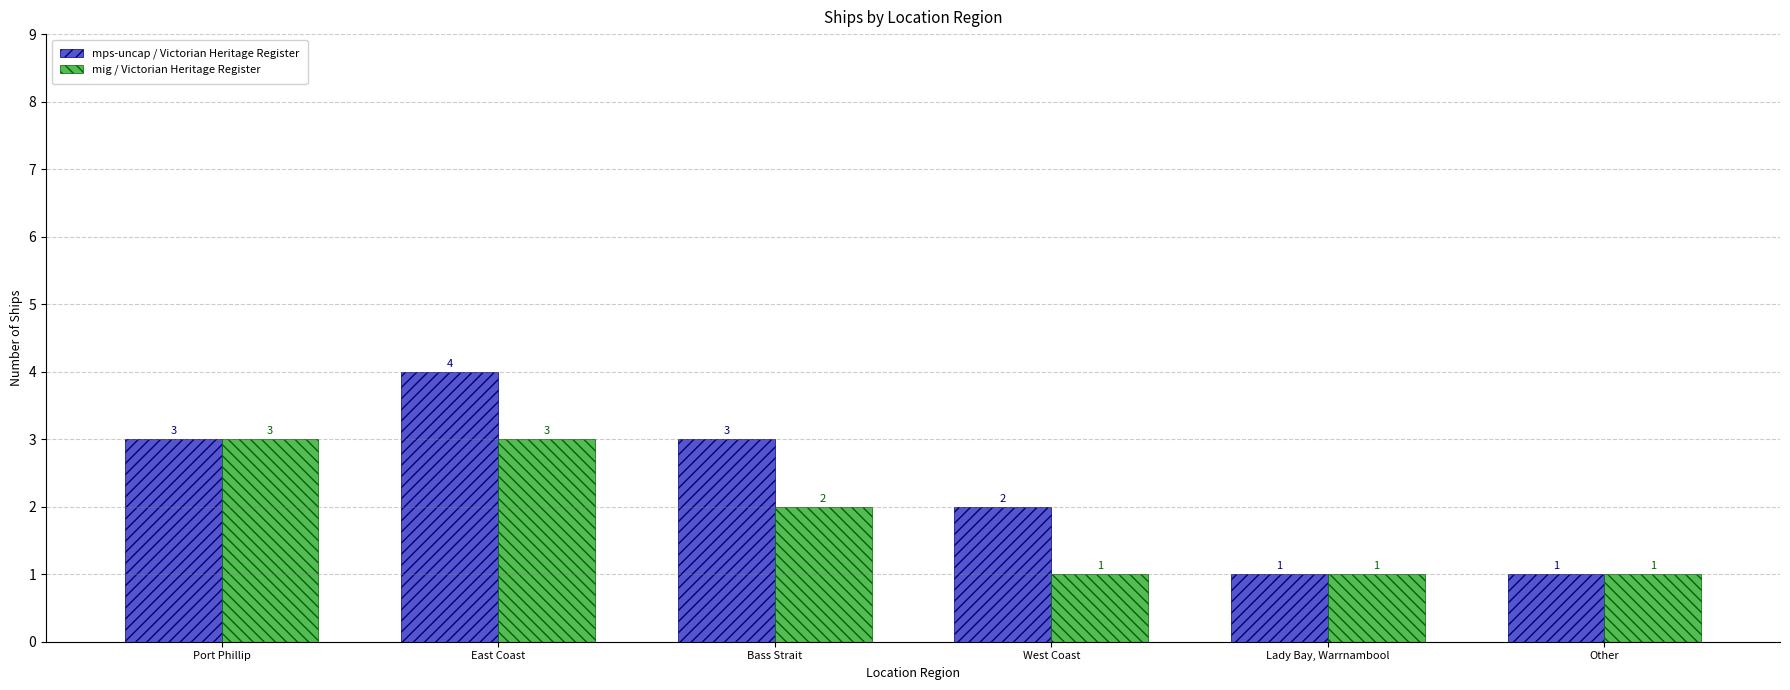

How many bars are there in each group?

2